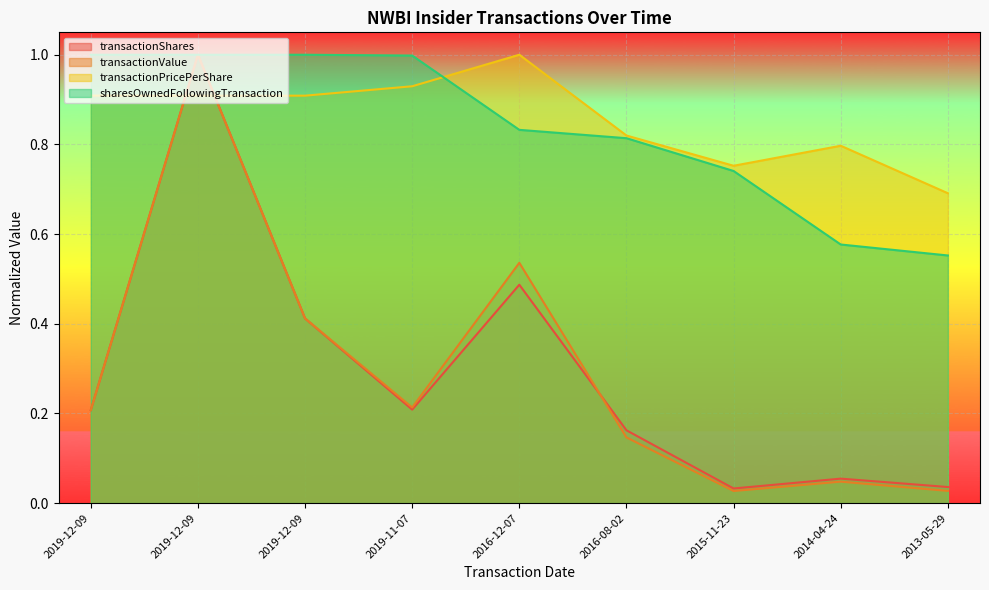

What is the highest value of the transactionShares series?

1.0